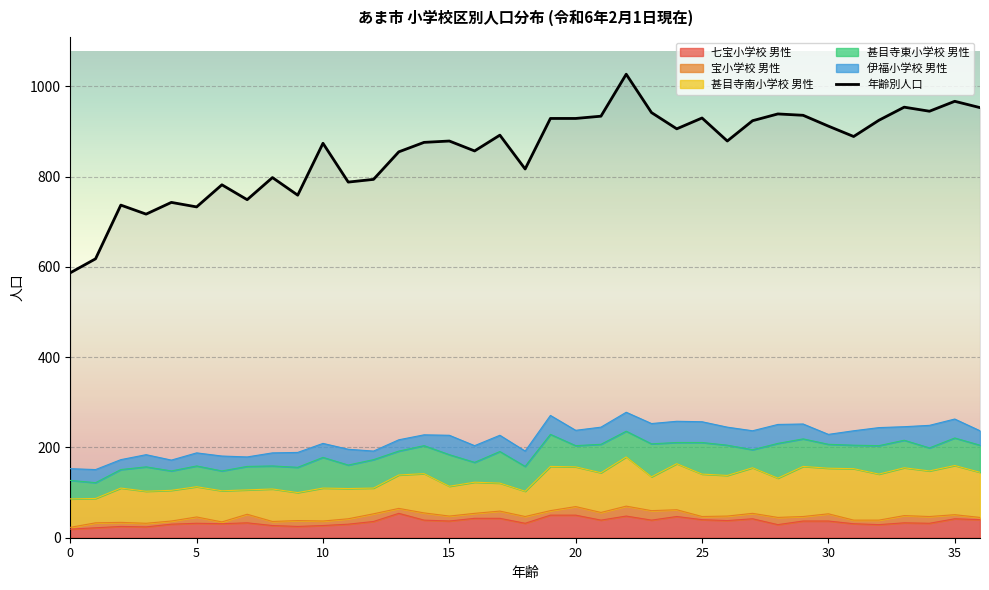

What is the value of the 甚目寺南小学校 男性 point at the 36th from the left?

109